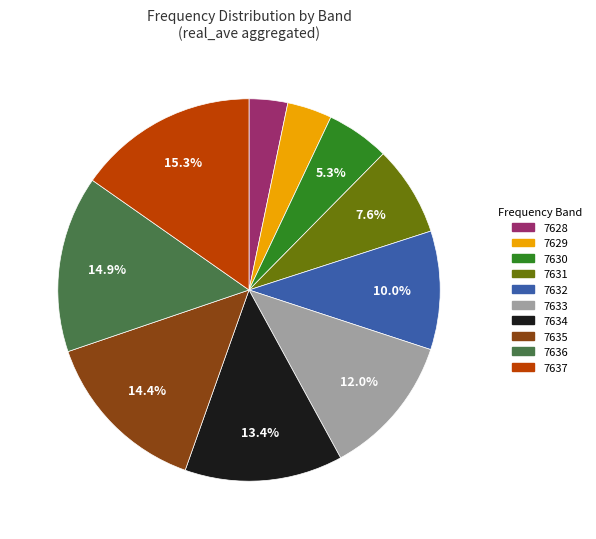

Between 7629 and 7631, which is larger?

7631